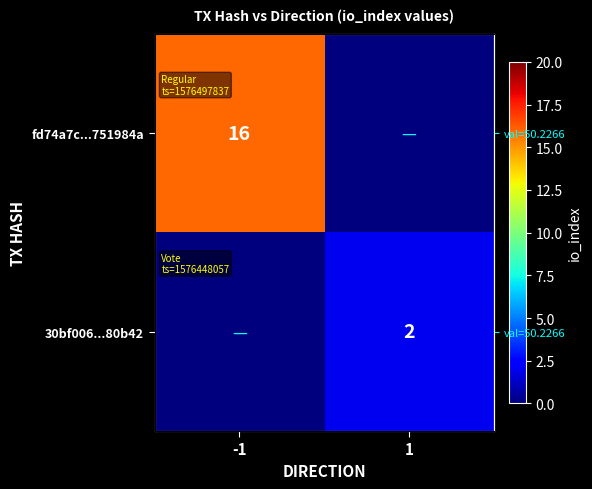

Rank the series by their maximum value, from highest to lowest.

fd74a7c...751984a, 30bf006...80b42